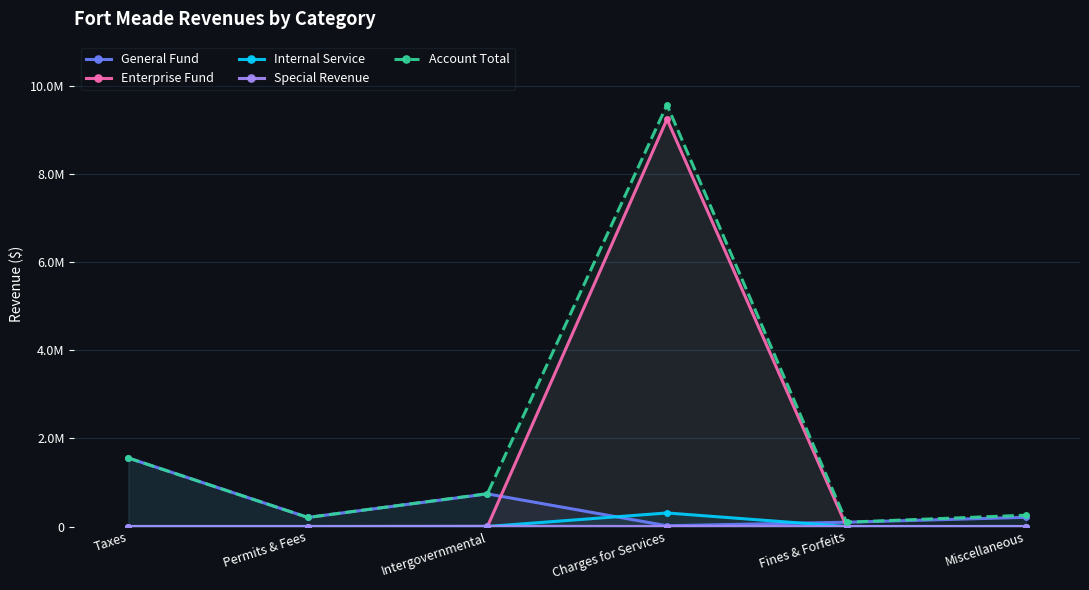

How many categories are shown in the chart?

6